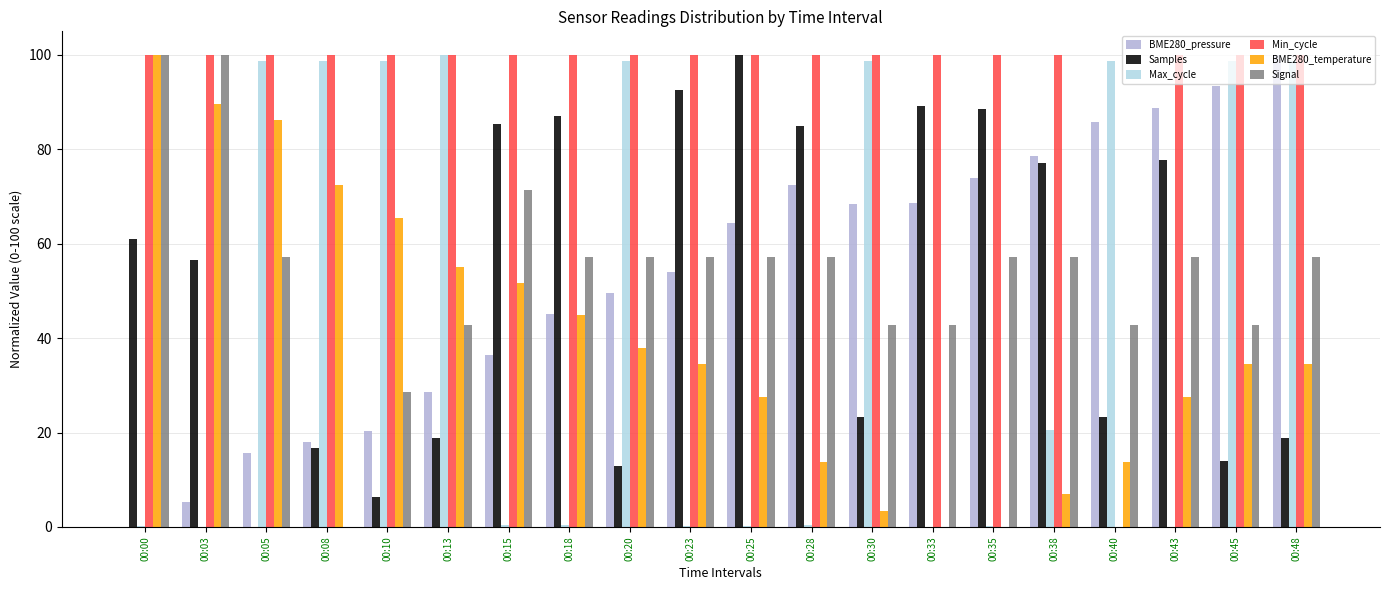

Which series has the largest total across all categories?

Min_cycle